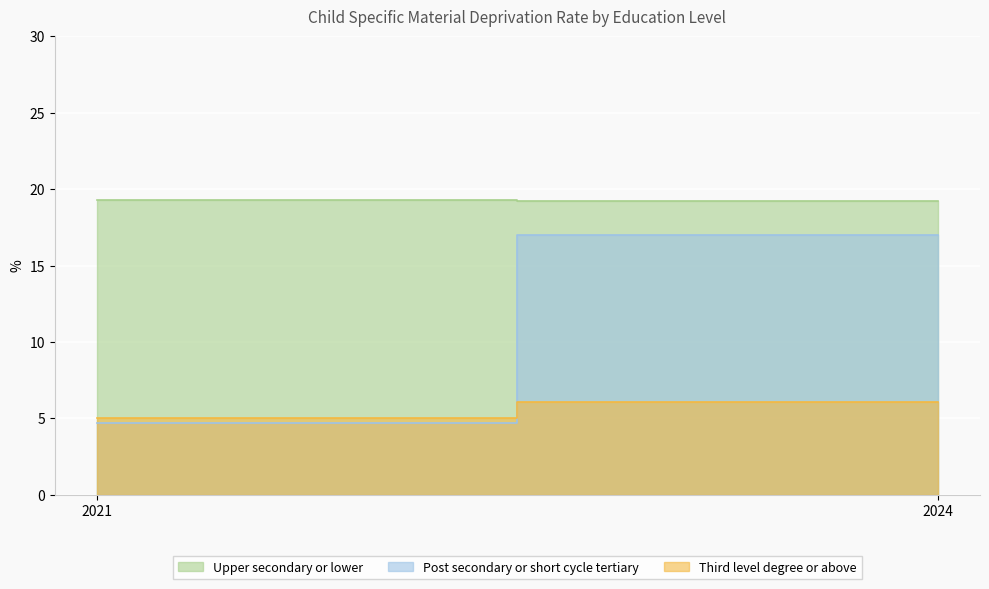

What is the smallest value displayed?

4.7